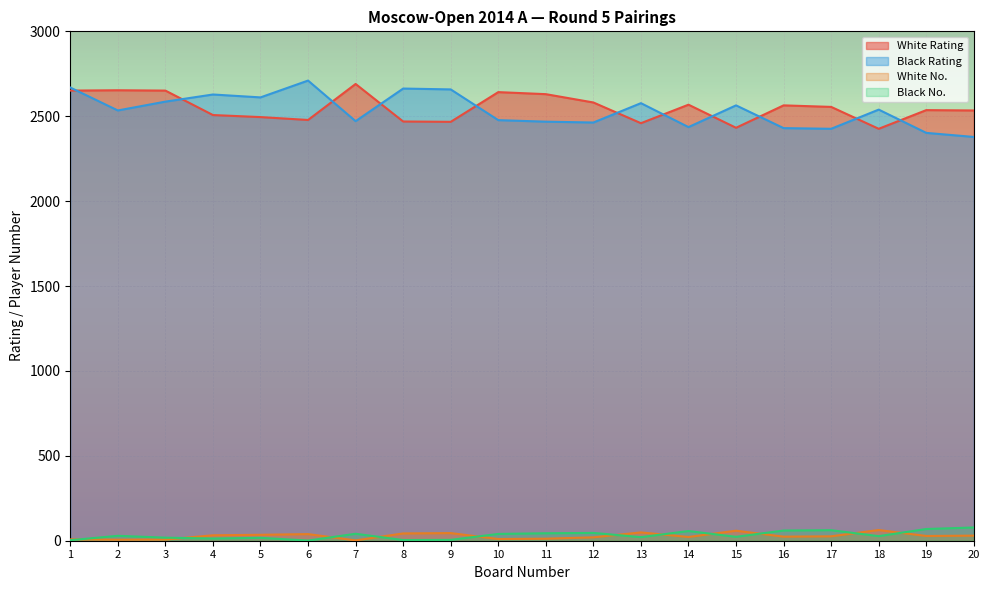

How many lines are shown in the chart?

4